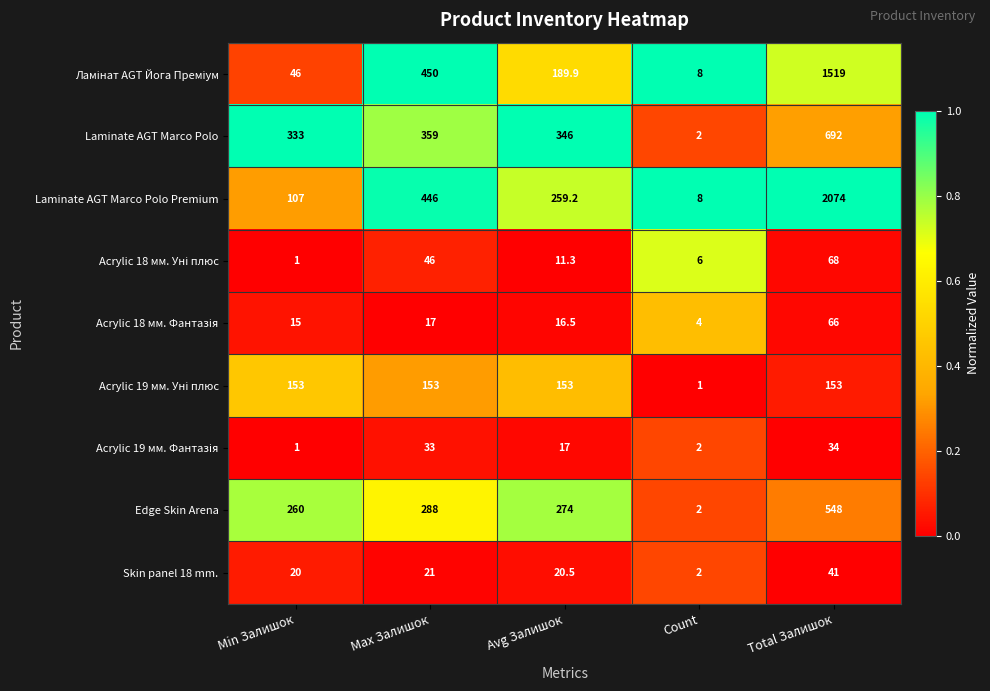

Is it true that Laminate AGT Marco Polo equals 2.7 at Count?

False